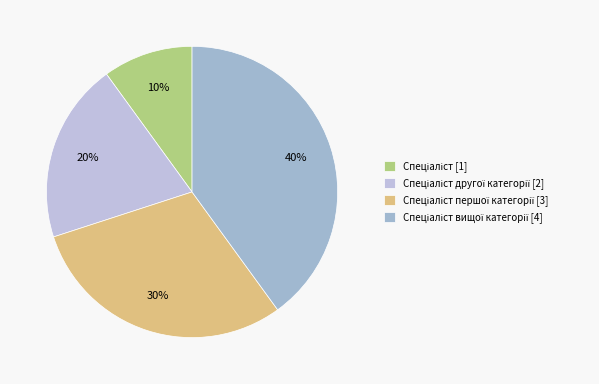

How many segments does this pie chart have?

4